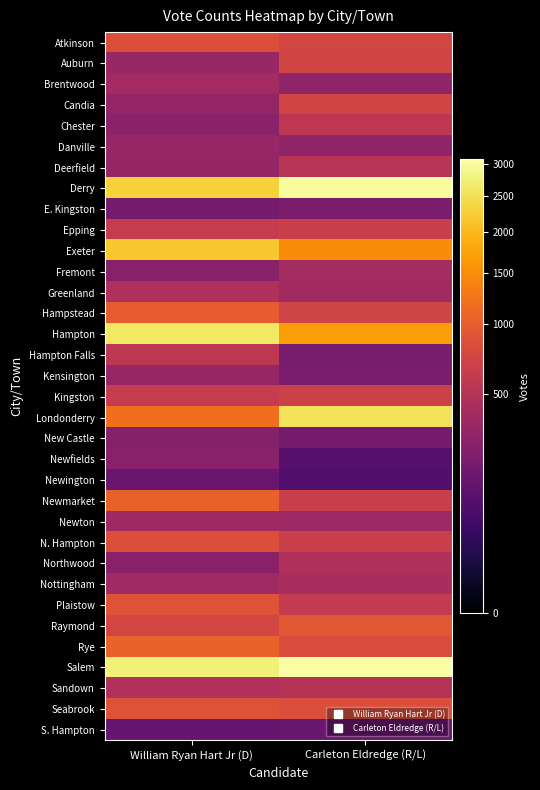

What is the spread (max minus min) of values at Carleton Eldredge (R/L)?

2998